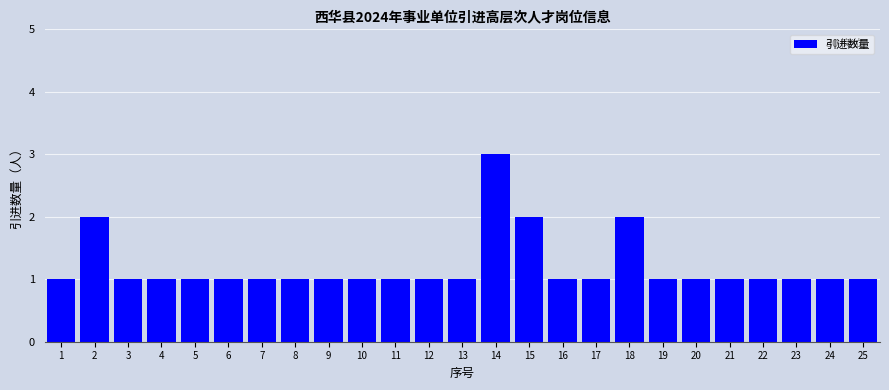

Reading left to right, extract all data points from this chart.

1	2	1	1	1	1	1	1	1	1	1	1	1	3	2	1	1	2	1	1	1	1	1	1	1